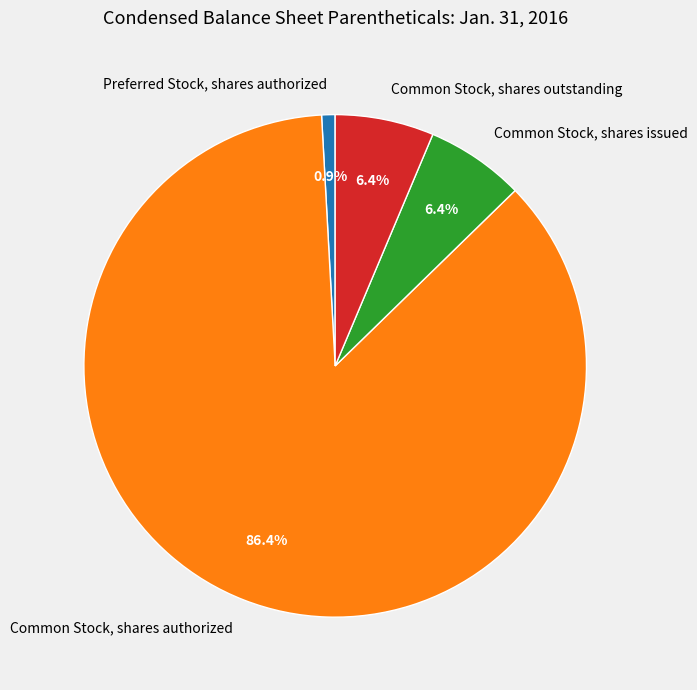

What is the smallest slice in the pie chart?

Preferred Stock, shares authorized